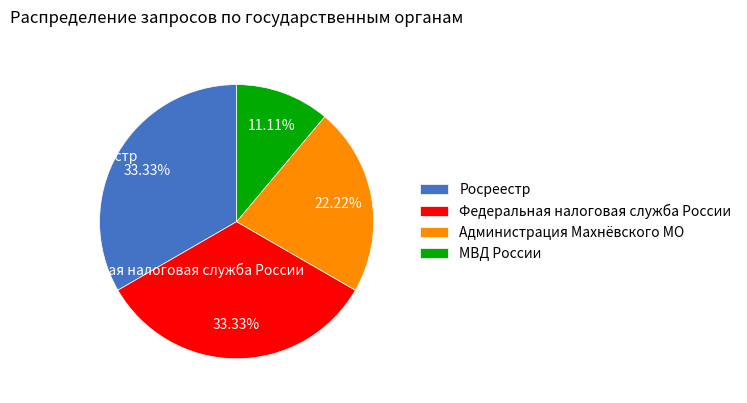

Which slice is the smallest?

МВД России